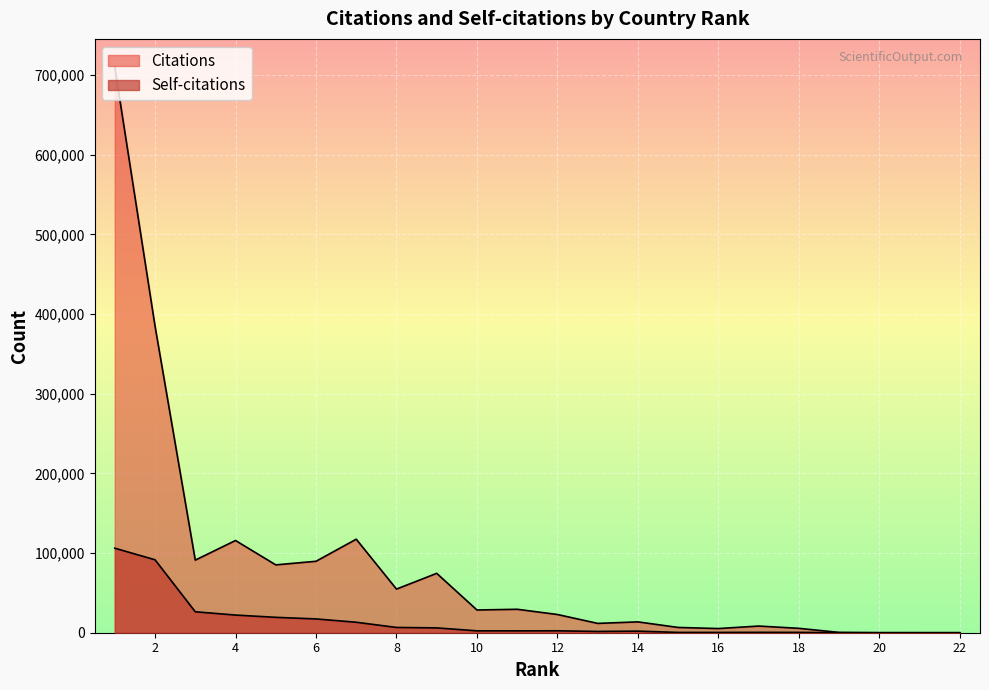

Is it true that Citations equals 117427 at 7?

True